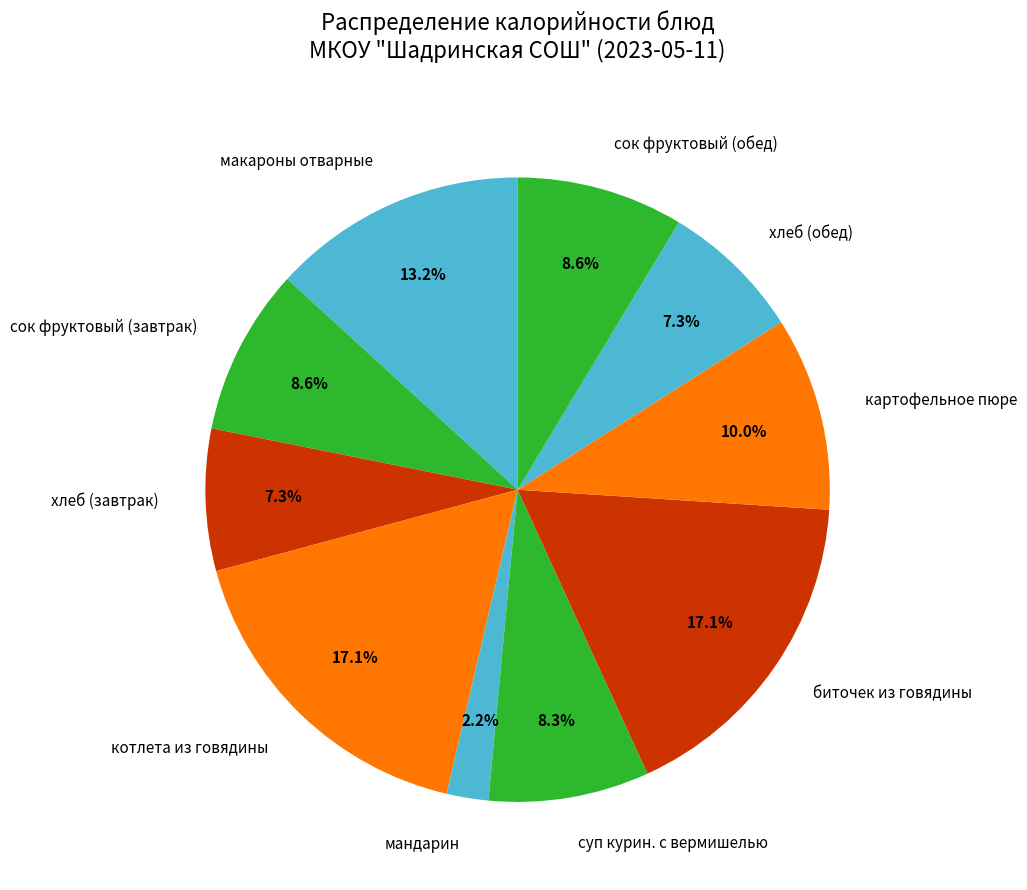

Between хлеб (завтрак) and суп курин. с вермишелью, which is larger?

суп курин. с вермишелью